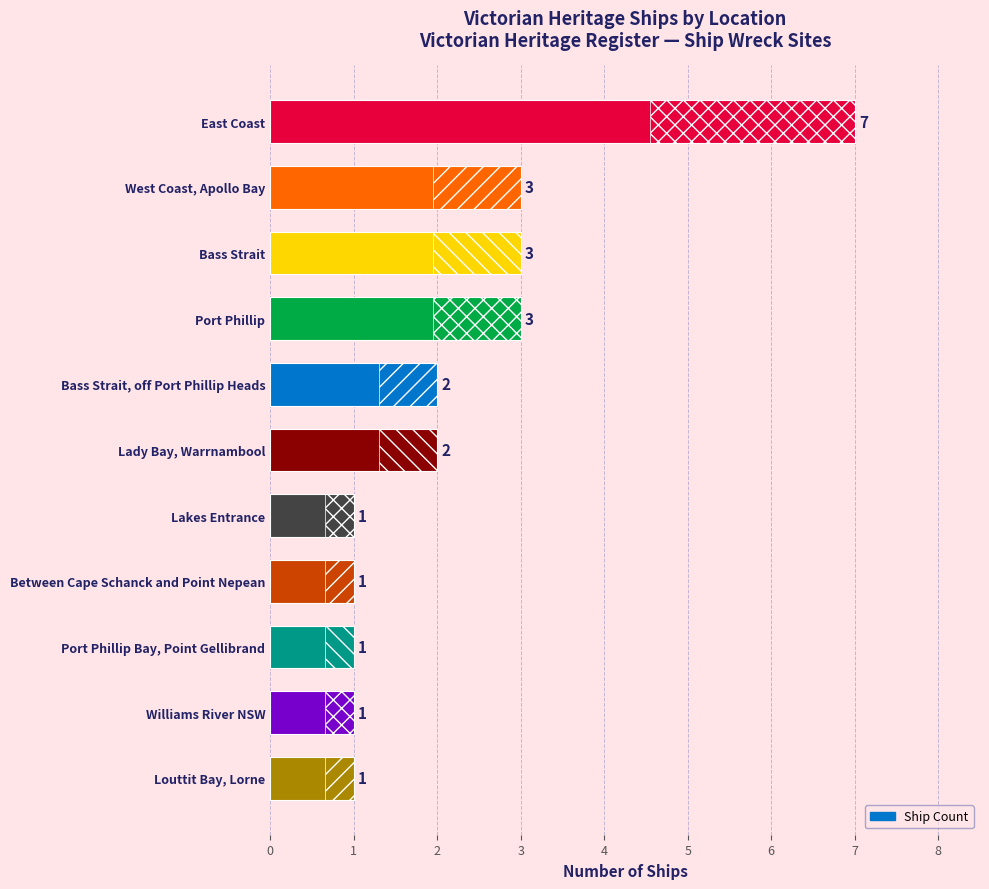

The chart shows a value of 4 at Bass Strait. True or false?

False